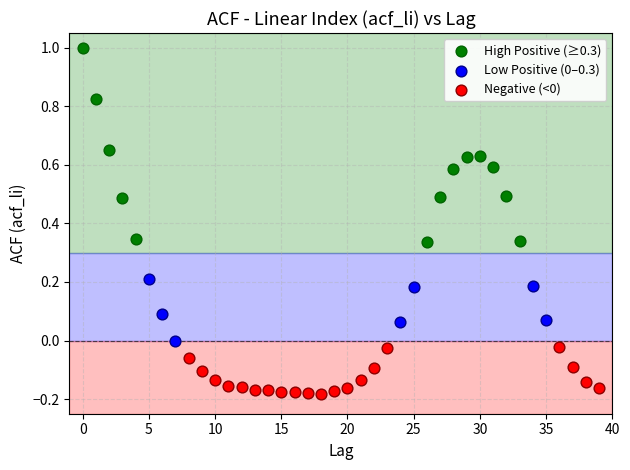

Which series has the largest Y range (max minus min)?

High Positive (≥0.3)